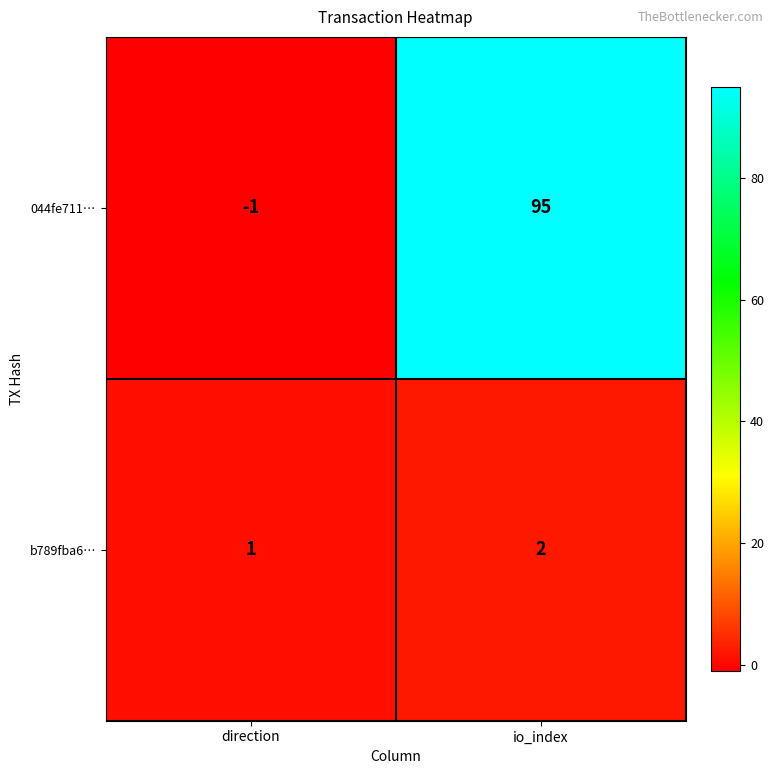

List the series in order of their peak value, highest first.

044fe711…, b789fba6…